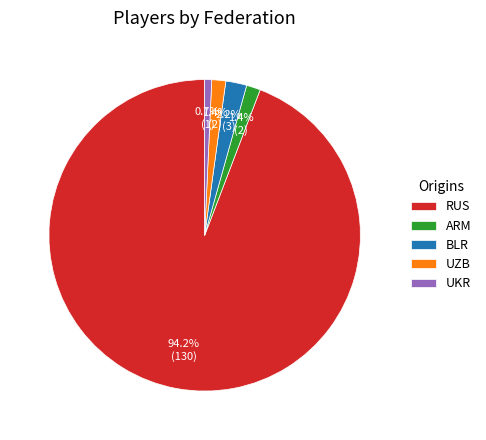

Which slice is the smallest?

UKR